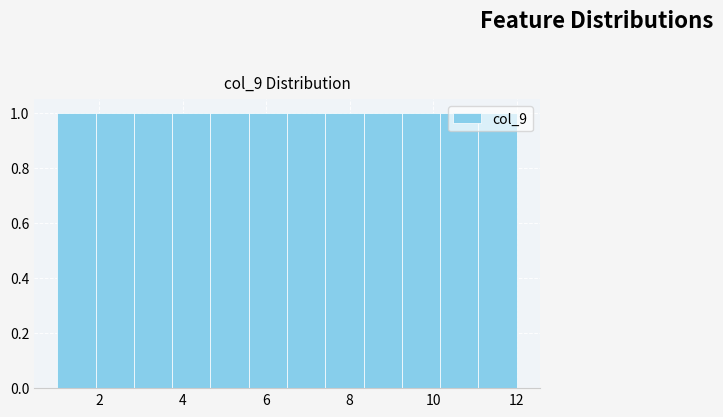

How tall is the bar that spans 4.6 to 5.6 on the x-axis? Neither the bar edges nor the heights are printed on the chart, so give them approximately, as read against the axes.

1